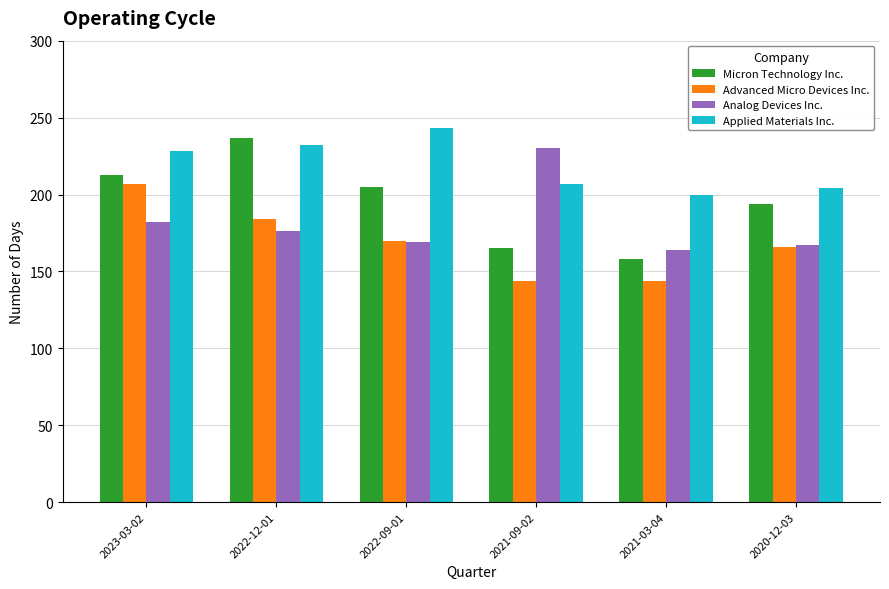

At which label is Applied Materials Inc. closest to 221?

2023-03-02